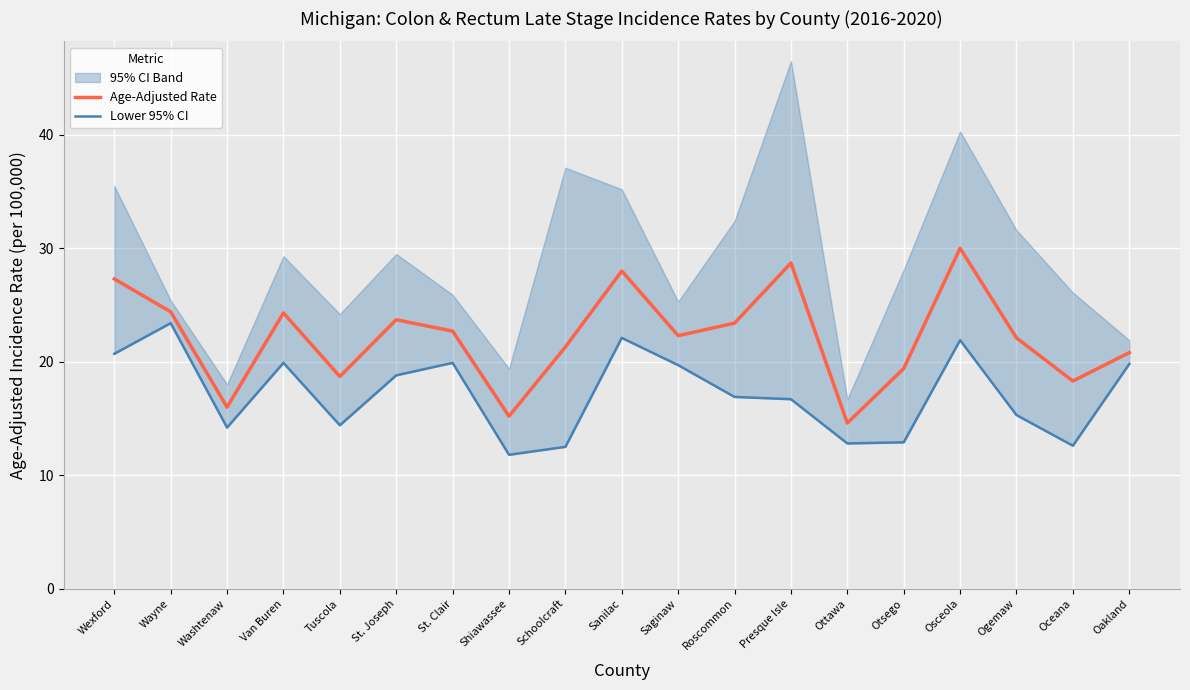

Where does the Age-Adjusted Rate series first go above 22?

Wexford